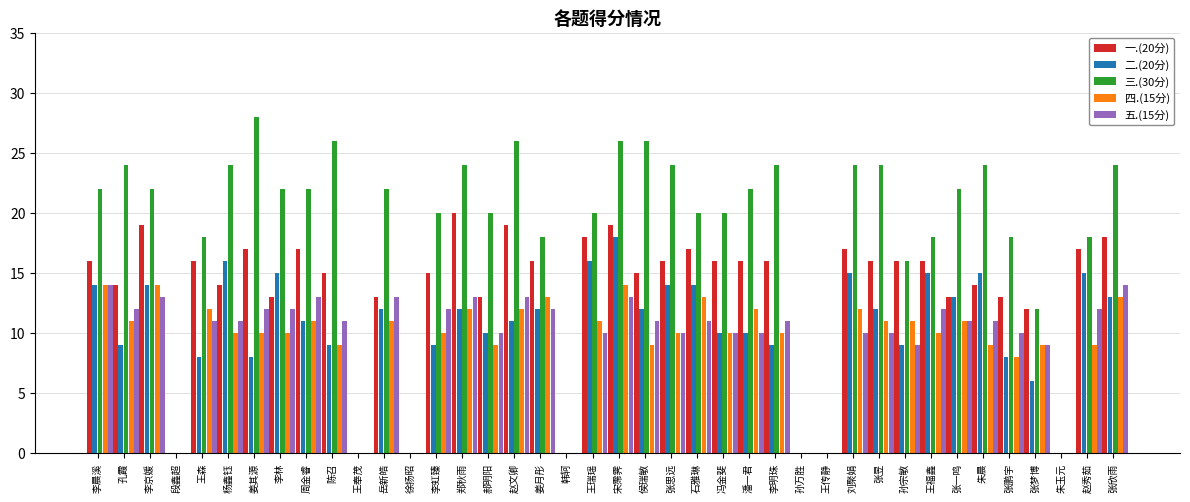

Reading left to right, list all the values displayed in this chart.

一.(20分): 李晨溪=16	孔霞=14	李京媛=19	段鑫超=0	王森=16	杨鑫钰=14	姜其源=17	李林=13	周金睿=17	陈召=15	王奉茂=0	岳新皓=13	徐扬昭=0	李虹臻=15	郑秋雨=20	郝明阳=13	赵文卿=19	姜月彤=16	韩轲=0	王瑞瑶=18	宋霈霁=19	侯瑞敏=15	张思远=16	石雅琳=17	冯金斐=16	潘一君=16	李明珠=16	孙万胜=0	王传静=0	刘聚娟=17	张昱=16	孙宗敏=16	王福鑫=16	张一鸣=13	朱晨=14	张鹏宇=13	张梦博=12	朱玉元=0	赵秀茹=17	张欣雨=18
二.(20分): 李晨溪=14	孔霞=9	李京媛=14	段鑫超=0	王森=8	杨鑫钰=16	姜其源=8	李林=15	周金睿=11	陈召=9	王奉茂=0	岳新皓=12	徐扬昭=0	李虹臻=9	郑秋雨=12	郝明阳=10	赵文卿=11	姜月彤=12	韩轲=0	王瑞瑶=16	宋霈霁=18	侯瑞敏=12	张思远=14	石雅琳=14	冯金斐=10	潘一君=10	李明珠=9	孙万胜=0	王传静=0	刘聚娟=15	张昱=12	孙宗敏=9	王福鑫=15	张一鸣=13	朱晨=15	张鹏宇=8	张梦博=6	朱玉元=0	赵秀茹=15	张欣雨=13
三.(30分): 李晨溪=22	孔霞=24	李京媛=22	段鑫超=0	王森=18	杨鑫钰=24	姜其源=28	李林=22	周金睿=22	陈召=26	王奉茂=0	岳新皓=22	徐扬昭=0	李虹臻=20	郑秋雨=24	郝明阳=20	赵文卿=26	姜月彤=18	韩轲=0	王瑞瑶=20	宋霈霁=26	侯瑞敏=26	张思远=24	石雅琳=20	冯金斐=20	潘一君=22	李明珠=24	孙万胜=0	王传静=0	刘聚娟=24	张昱=24	孙宗敏=16	王福鑫=18	张一鸣=22	朱晨=24	张鹏宇=18	张梦博=12	朱玉元=0	赵秀茹=18	张欣雨=24
四.(15分): 李晨溪=14	孔霞=11	李京媛=14	段鑫超=0	王森=12	杨鑫钰=10	姜其源=10	李林=10	周金睿=11	陈召=9	王奉茂=0	岳新皓=11	徐扬昭=0	李虹臻=10	郑秋雨=12	郝明阳=9	赵文卿=12	姜月彤=13	韩轲=0	王瑞瑶=11	宋霈霁=14	侯瑞敏=9	张思远=10	石雅琳=13	冯金斐=10	潘一君=12	李明珠=10	孙万胜=0	王传静=0	刘聚娟=12	张昱=11	孙宗敏=11	王福鑫=10	张一鸣=11	朱晨=9	张鹏宇=8	张梦博=9	朱玉元=0	赵秀茹=9	张欣雨=13
五.(15分): 李晨溪=14	孔霞=12	李京媛=13	段鑫超=0	王森=11	杨鑫钰=11	姜其源=12	李林=12	周金睿=13	陈召=11	王奉茂=0	岳新皓=13	徐扬昭=0	李虹臻=12	郑秋雨=13	郝明阳=10	赵文卿=13	姜月彤=12	韩轲=0	王瑞瑶=10	宋霈霁=13	侯瑞敏=11	张思远=10	石雅琳=11	冯金斐=10	潘一君=10	李明珠=11	孙万胜=0	王传静=0	刘聚娟=10	张昱=10	孙宗敏=9	王福鑫=12	张一鸣=11	朱晨=11	张鹏宇=10	张梦博=9	朱玉元=0	赵秀茹=12	张欣雨=14